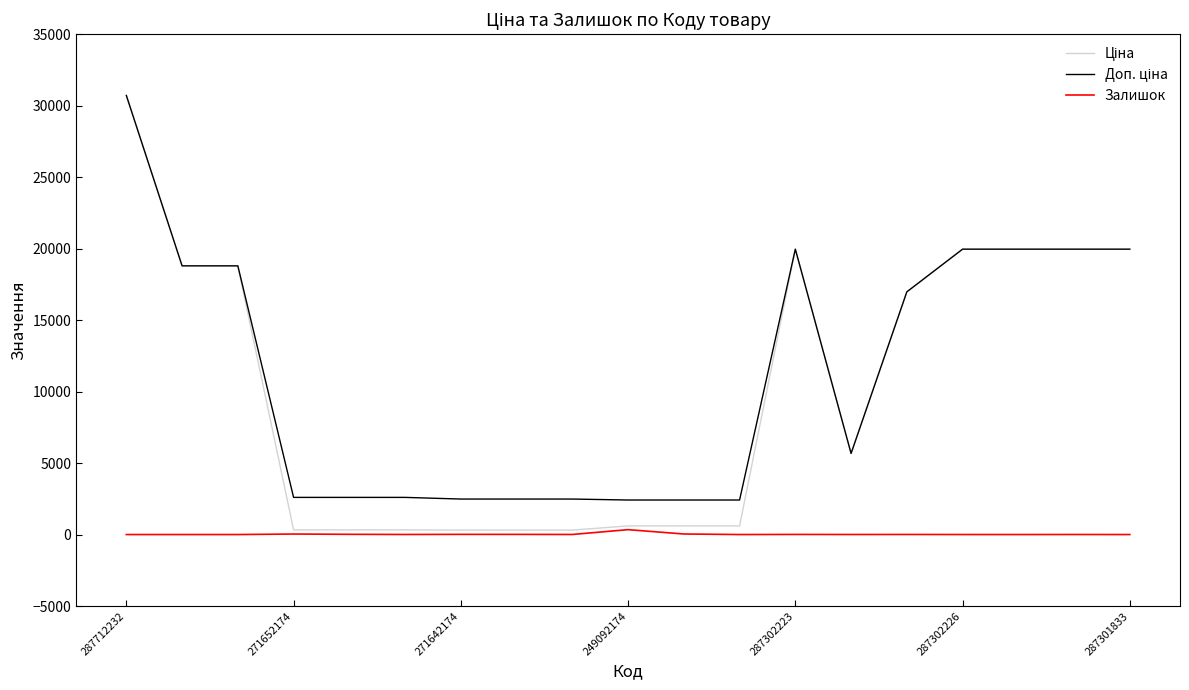

What is the value of the Доп. ціна point at the 9th from the left?

2482.4